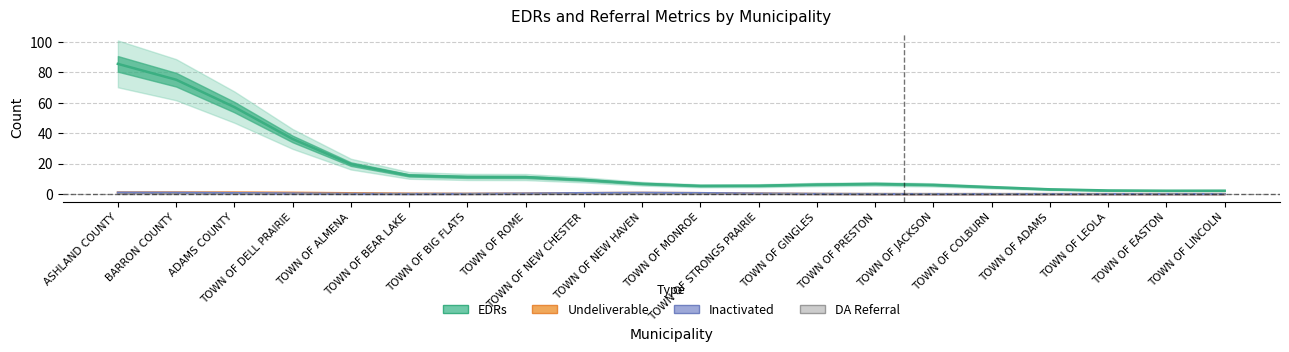

Which category has the lowest value in the Inactivated series?

TOWN OF DELL PRAIRIE